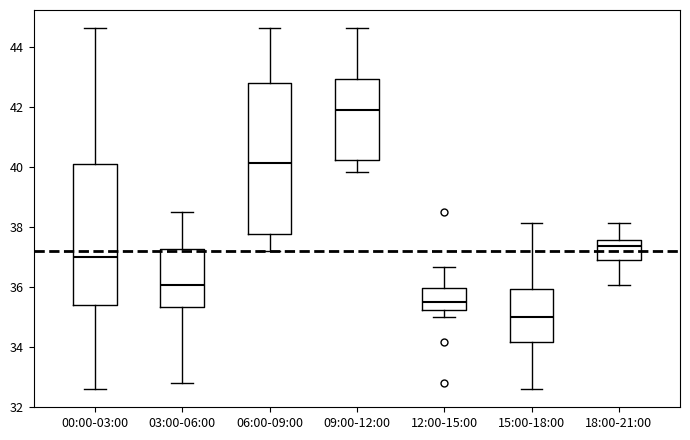

Reading left to right, read every box against the y-axis: the position of its median line, the range the box covers, and the ends of its whiskers. The values are not printed on the chart, so give them approximately, as read against the axis.

00:00-03:00: median 37.0, box 35.4 to 40.2, whiskers 32.6 to 44.6
03:00-06:00: median 36.0, box 35.4 to 37.2, whiskers 32.8 to 38.6
06:00-09:00: median 40.2, box 37.8 to 42.8, whiskers 37.2 to 44.6
09:00-12:00: median 42.0, box 40.2 to 43.0, whiskers 39.8 to 44.6
12:00-15:00: median 35.6, box 35.2 to 36.0, whiskers 35.0 to 36.6
15:00-18:00: median 35.0, box 34.2 to 36.0, whiskers 32.6 to 38.2
18:00-21:00: median 37.4, box 37.0 to 37.6, whiskers 36.0 to 38.2